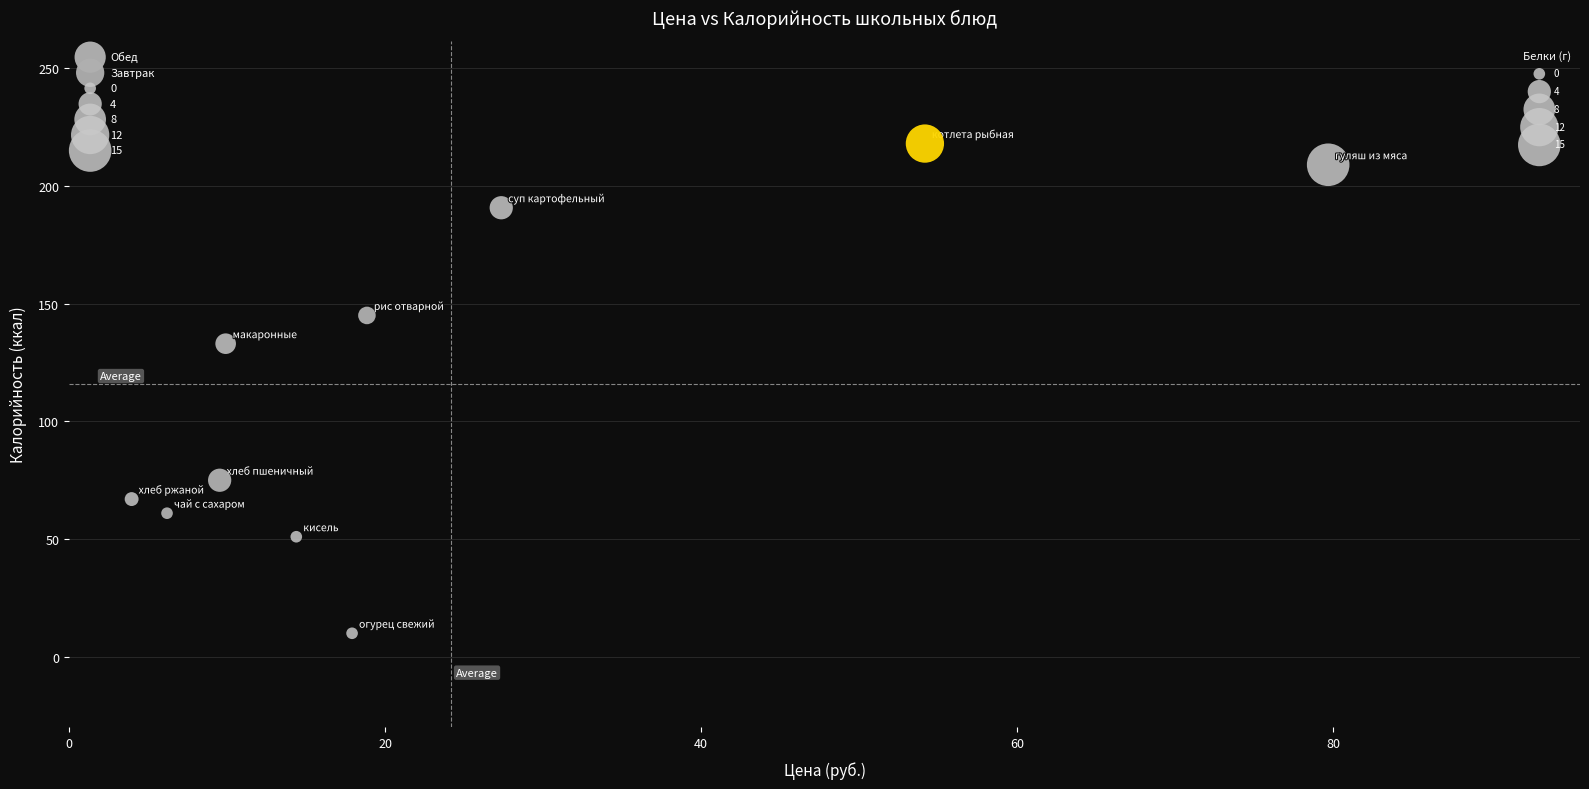

Which series has the largest Y range (max minus min)?

Обед